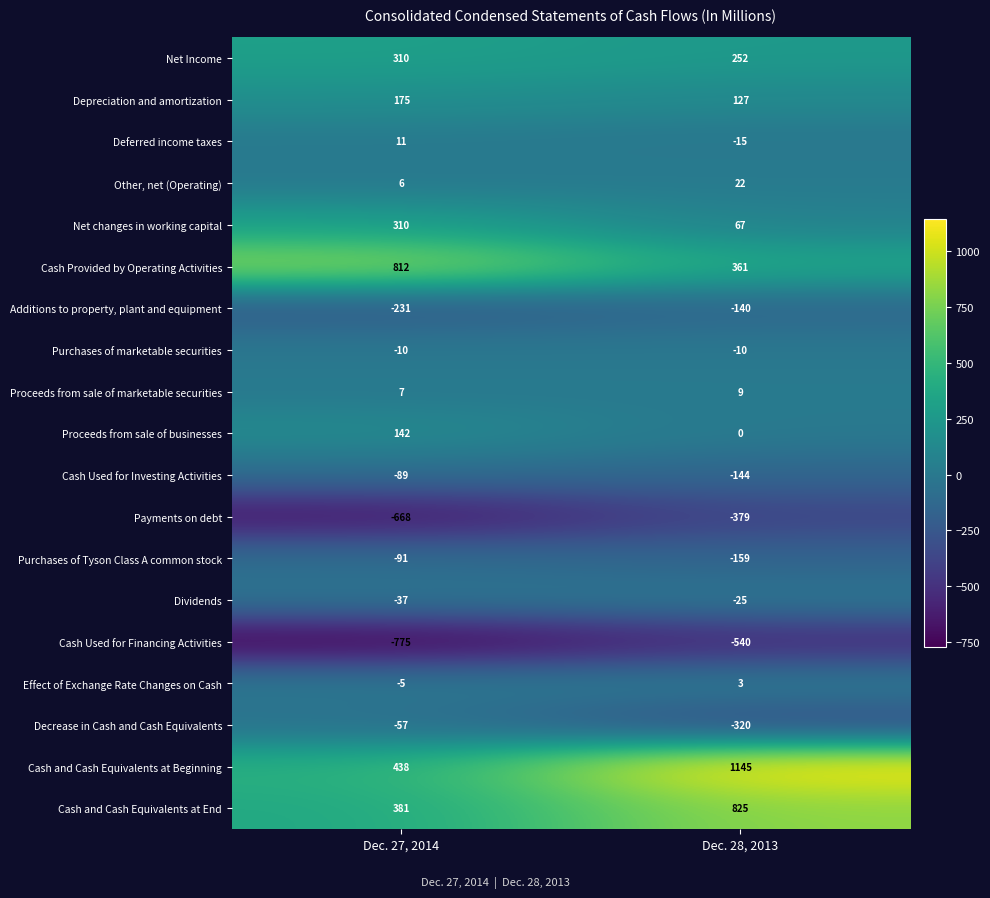

What is the difference between the highest and lowest values at Dec. 27, 2014?

1587